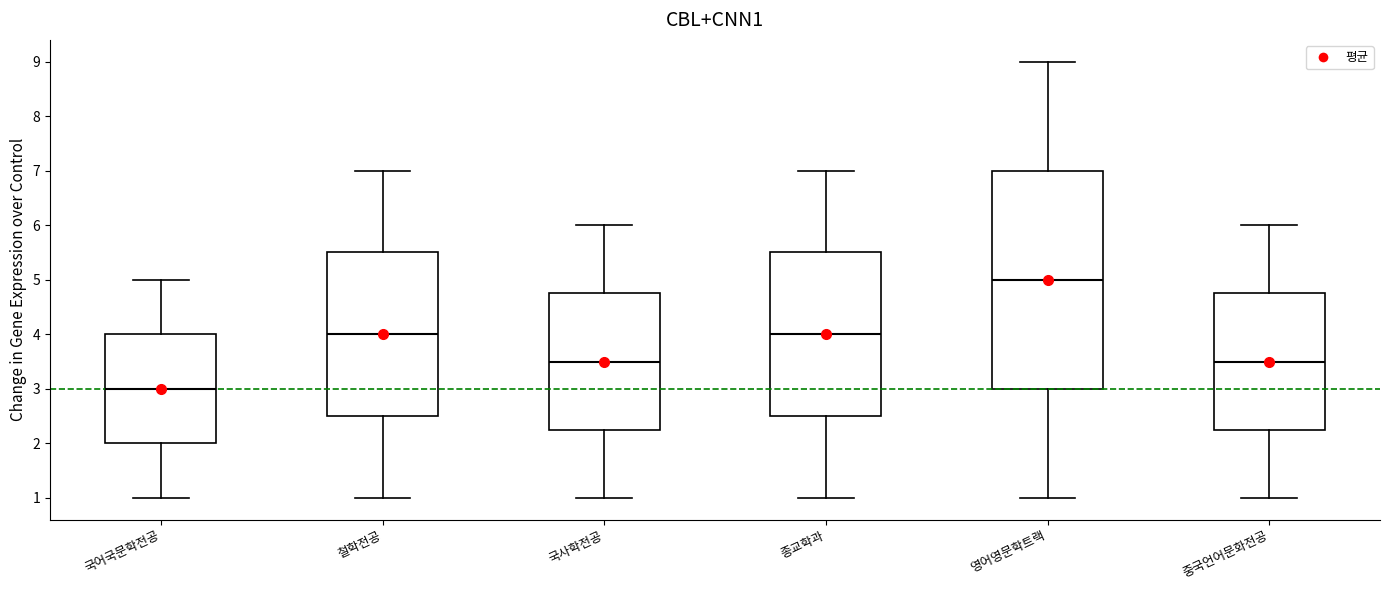

Which box's median line is the lowest?

국어국문학전공